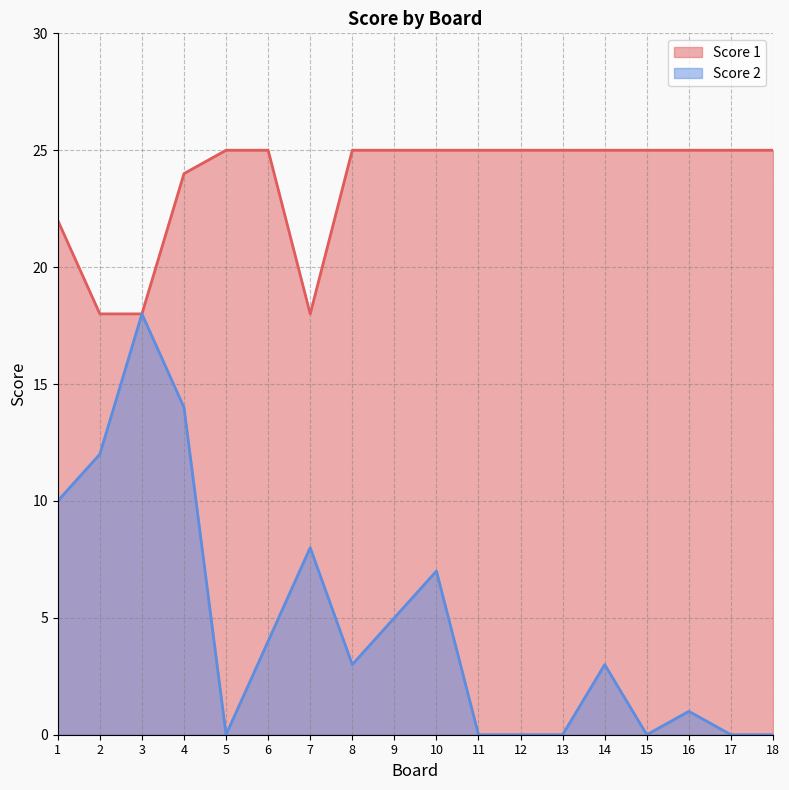

Which category has the lowest value in the Score 2 series?

5